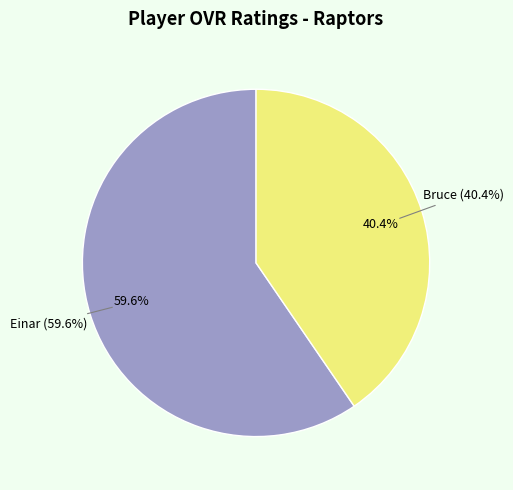

Which slice is the largest?

Einar